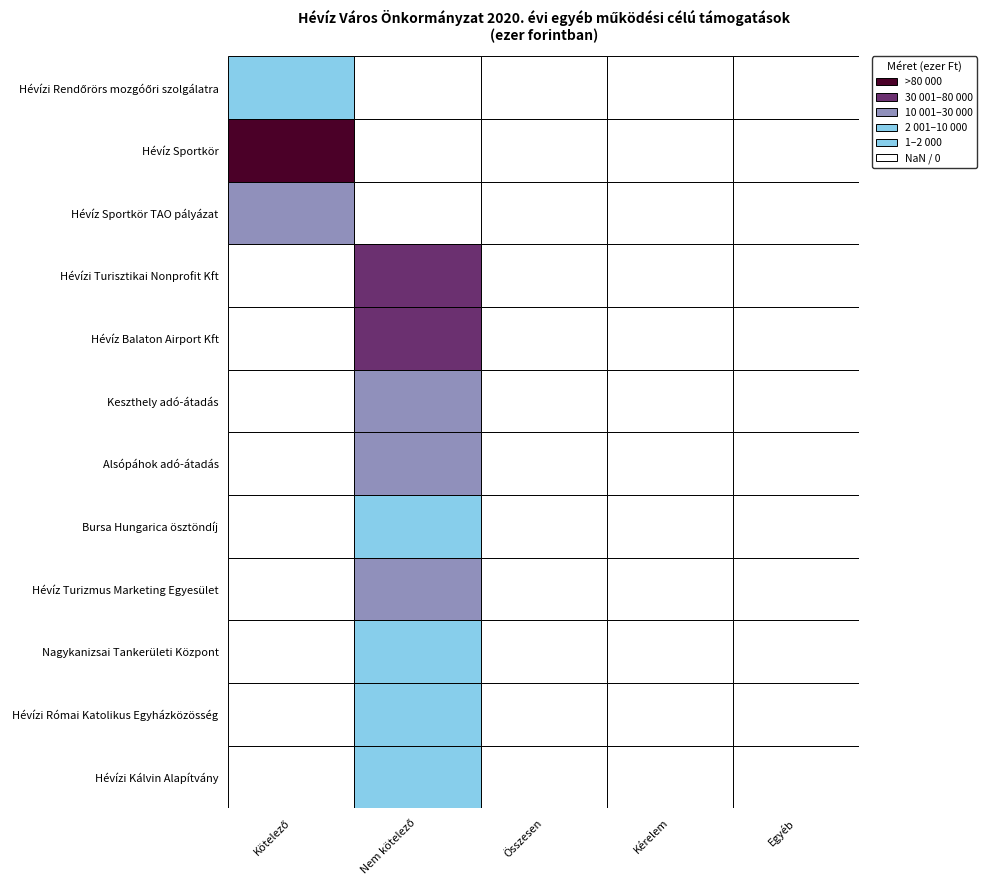

How many series are shown in this chart?

12